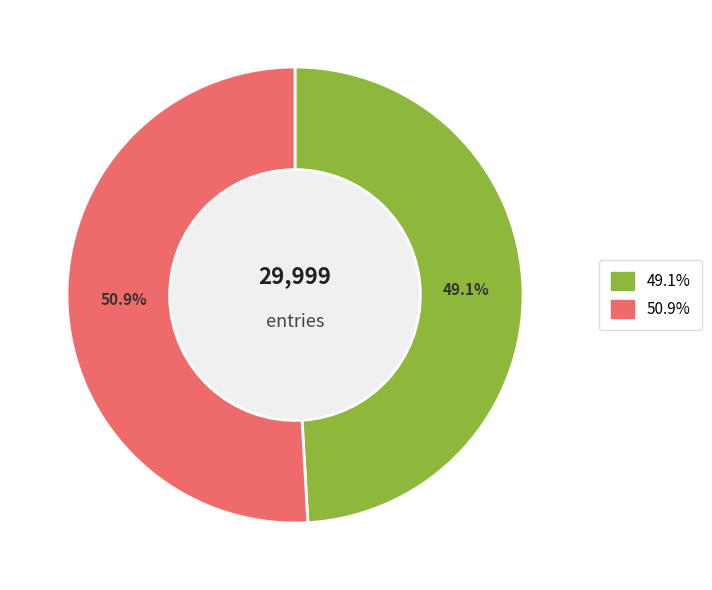

Is there a majority slice in this chart?

Yes